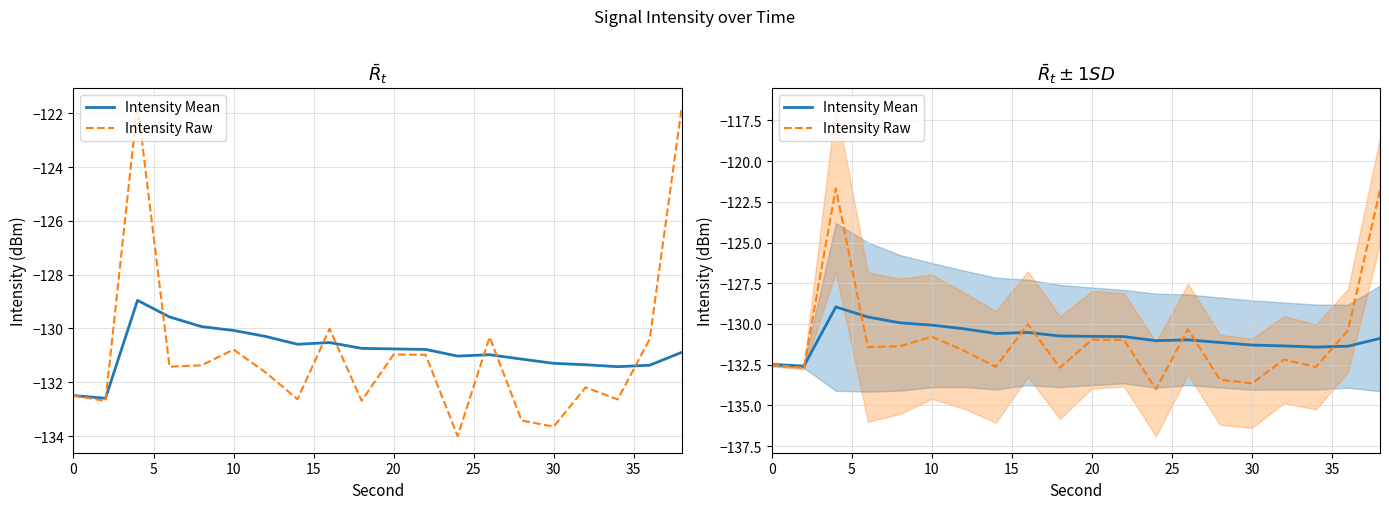

What is the lowest value of the Intensity Raw series?

-134.0